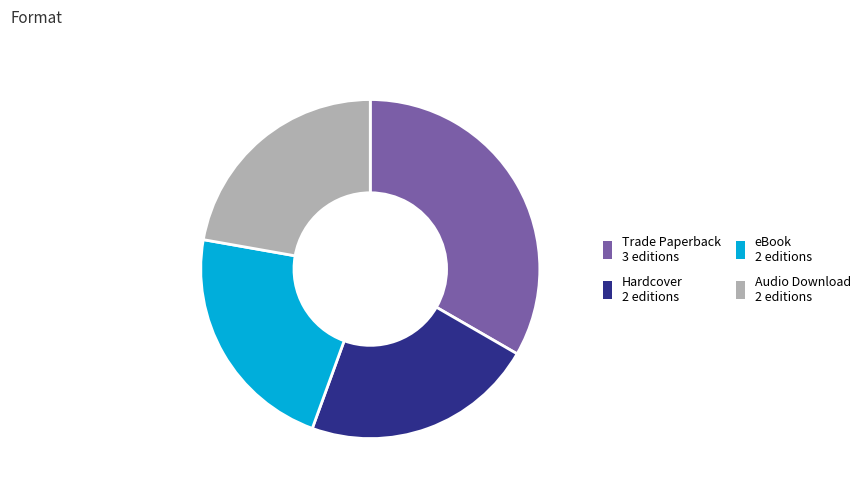

Which category has the biggest portion of the pie?

Trade Paperback 3 editions